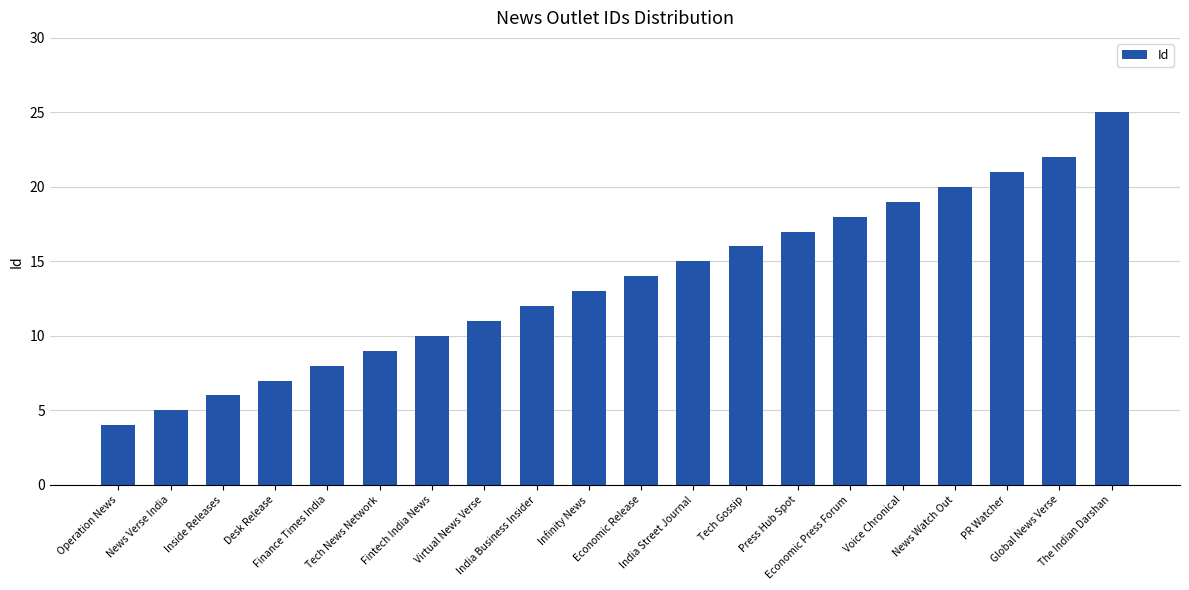

How many series are shown in this chart?

1